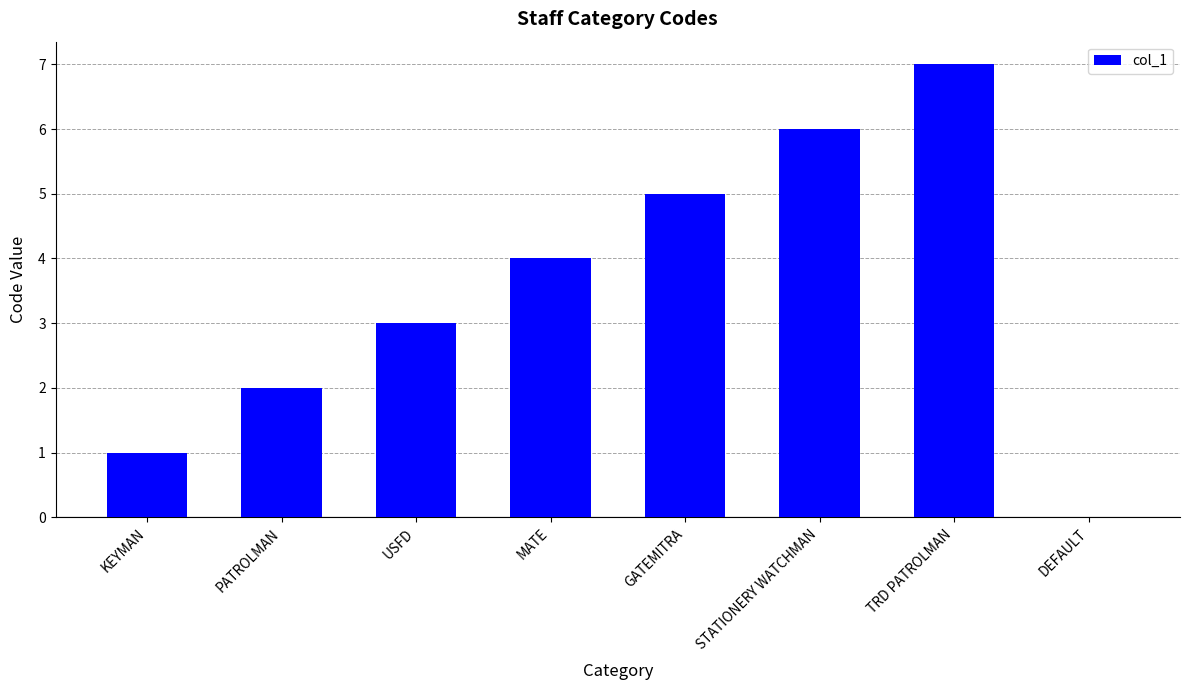

Which category has the highest value across all series?

TRD PATROLMAN